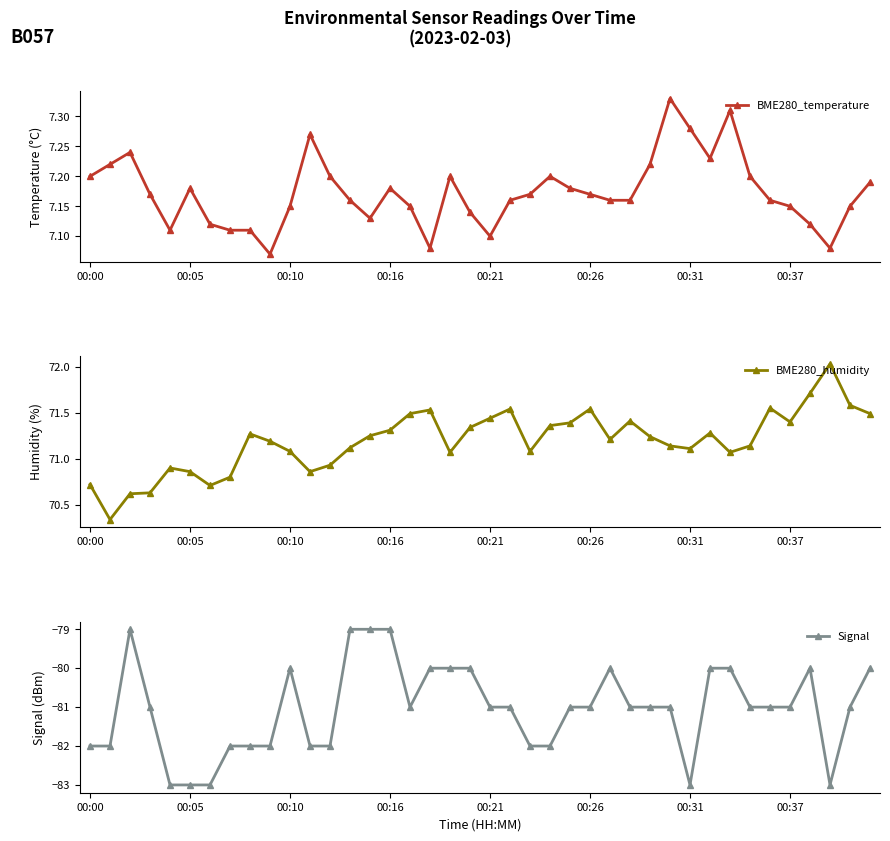

How many values in the Signal series are below -81?

14